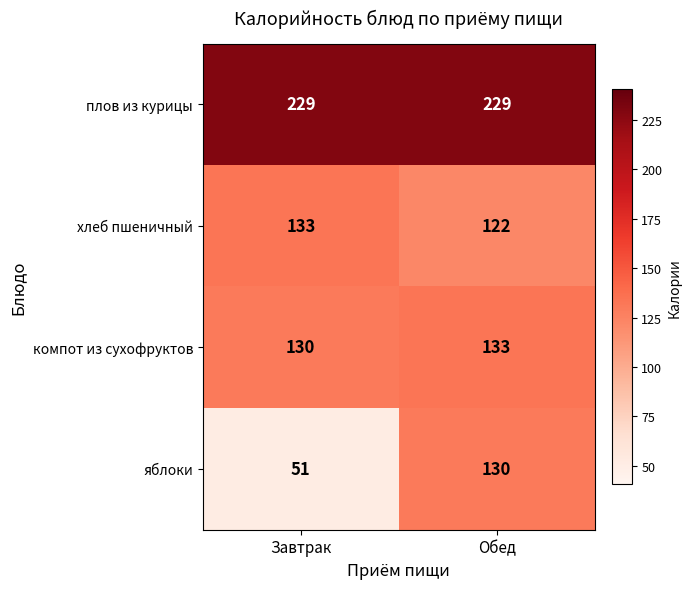

Which series has the largest range (max minus min)?

яблоки